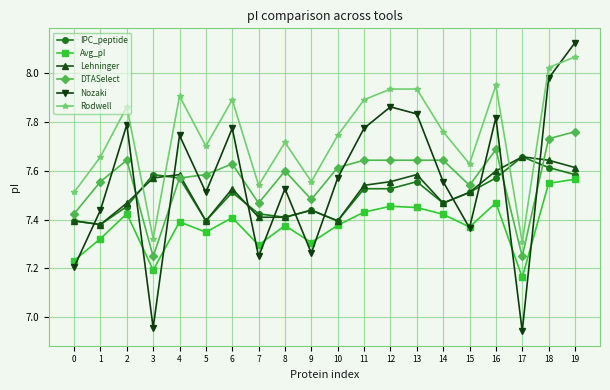

True or false: Rodwell and DTASelect intersect in this chart.

False